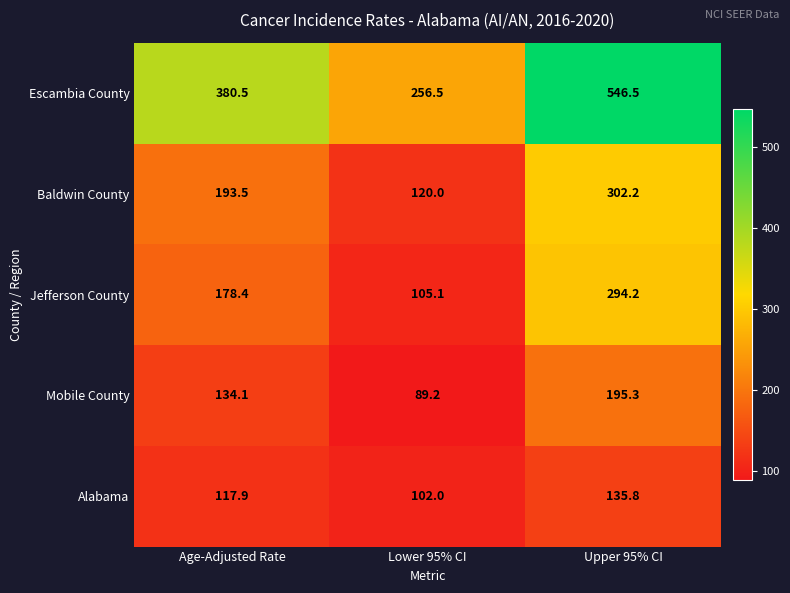

What is the difference between the highest and lowest values at Age-Adjusted Rate?

262.6